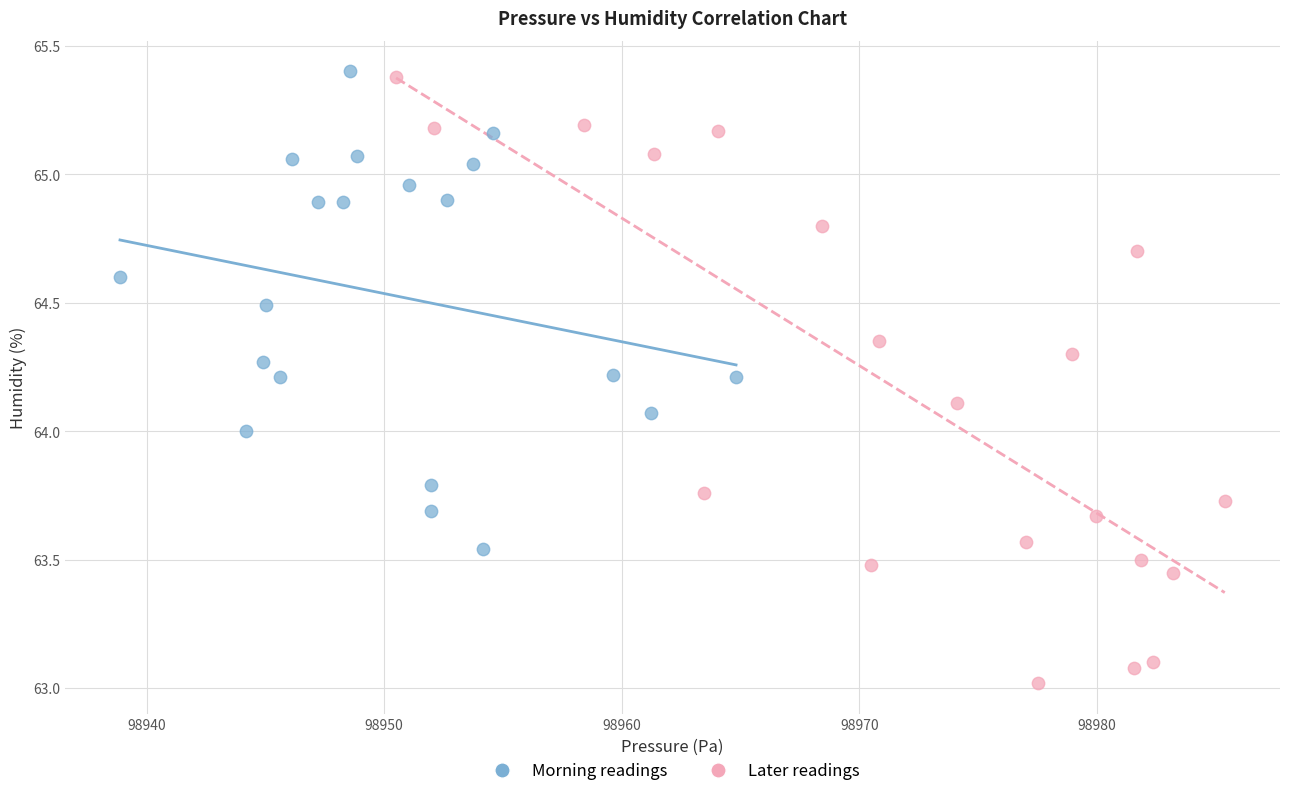

Which series has the widest spread of Y values?

Later readings